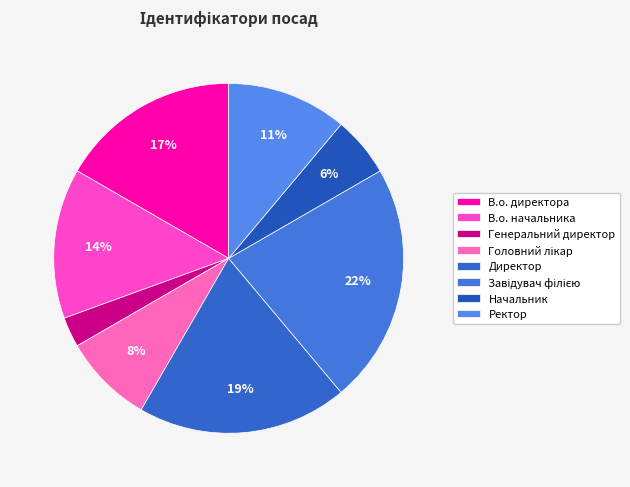

Which category has the biggest portion of the pie?

Завідувач філією